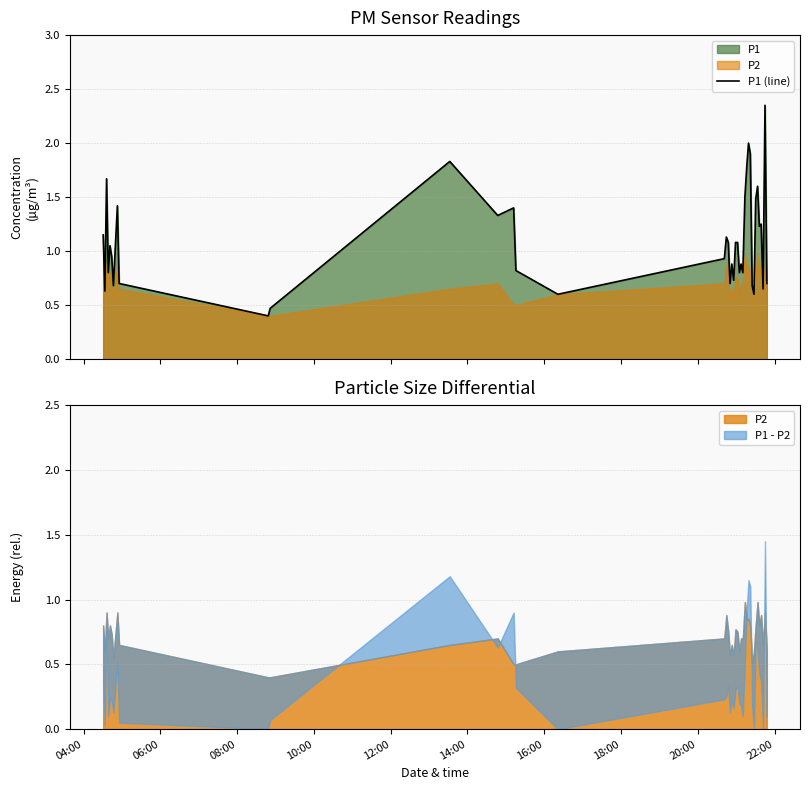

What is the minimum value for P1 (line)?

0.4